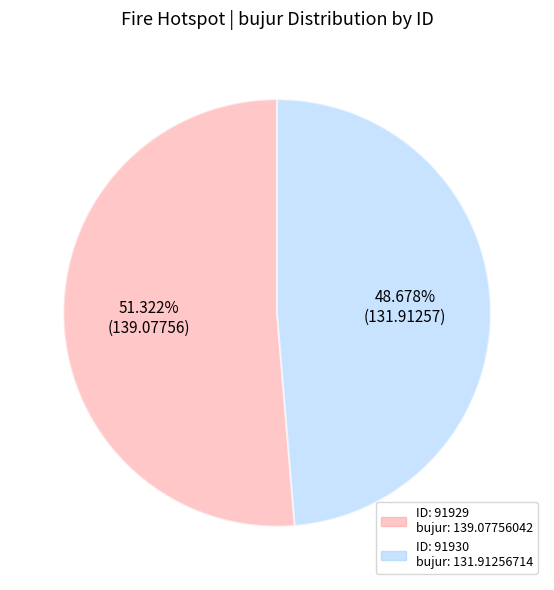

Does any single category account for the majority?

Yes